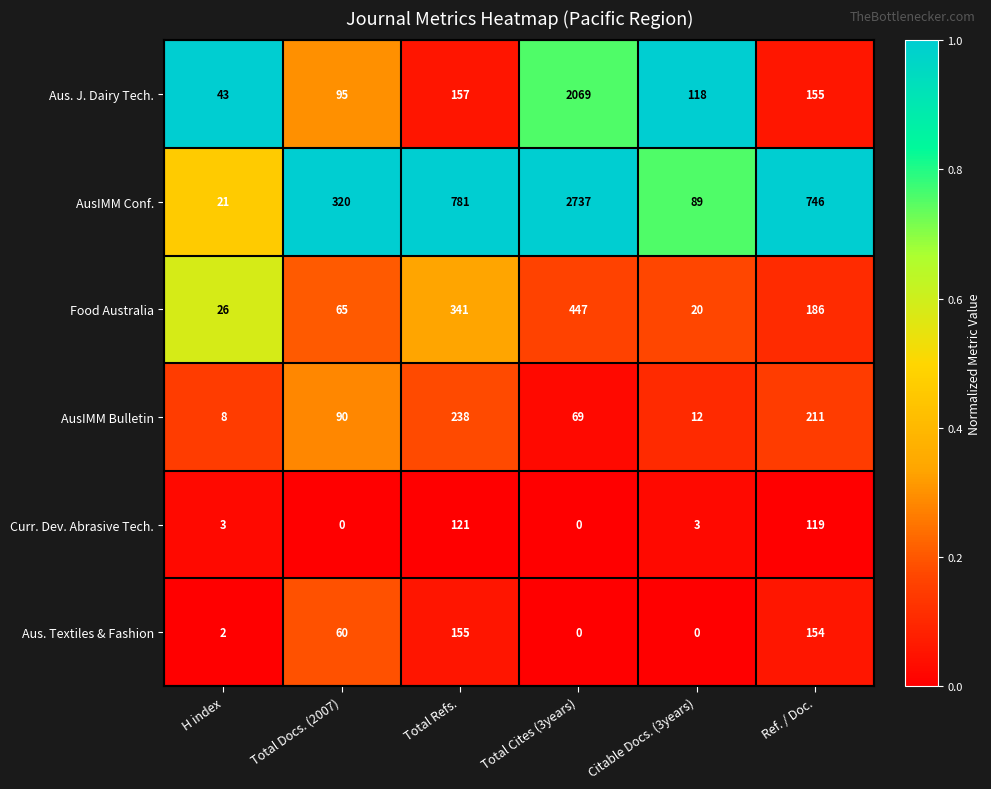

At which label does Food Australia first exceed 186?

Total Refs.